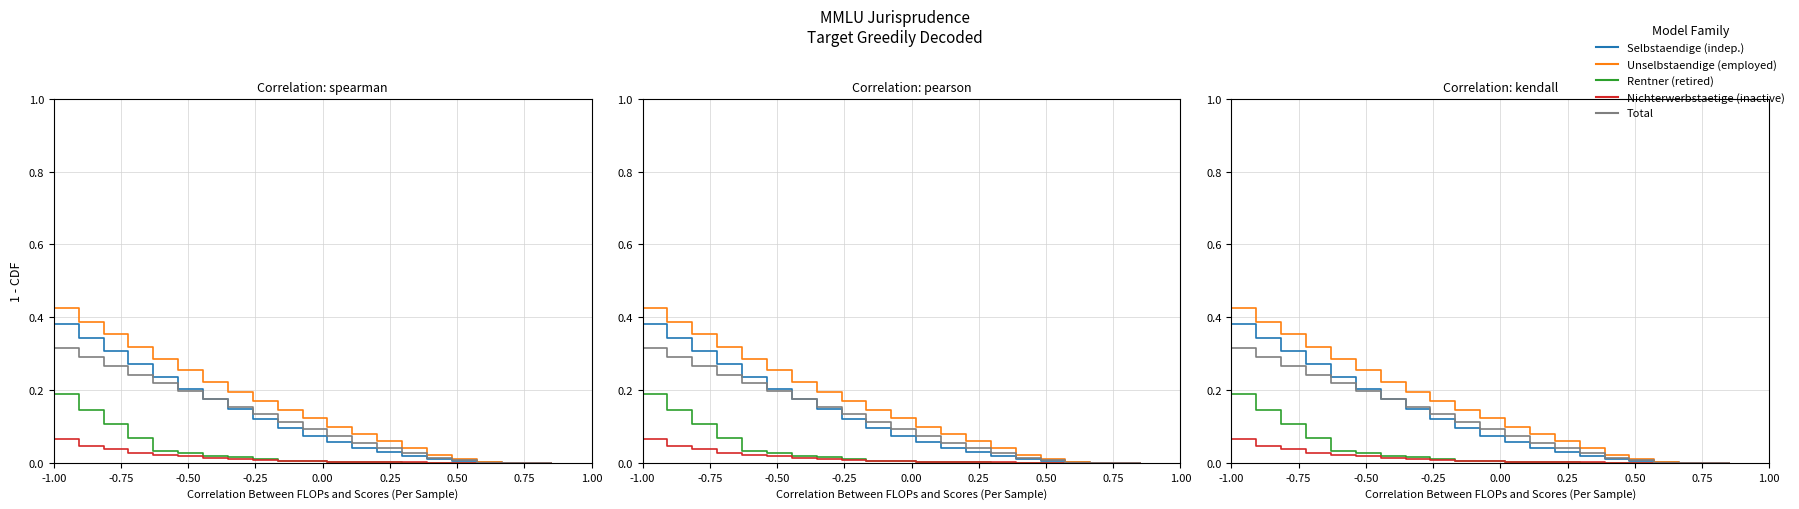

What is the highest value of the Unselbstaendige (employed) series?

0.4